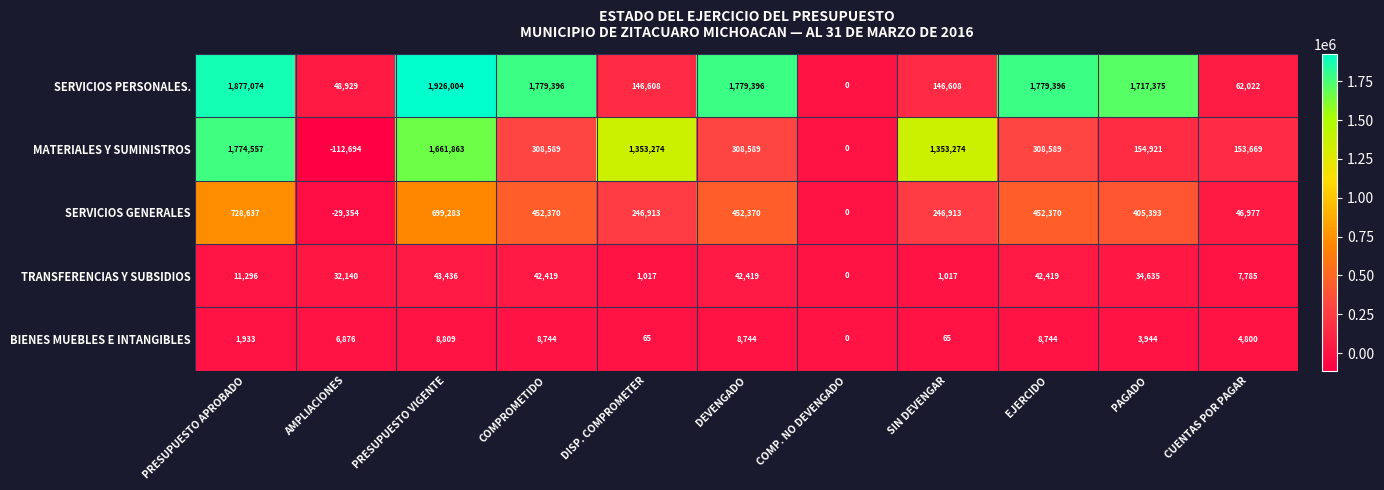

True or false: SERVICIOS GENERALES has a value of 246913 at DISP. COMPROMETER.

True